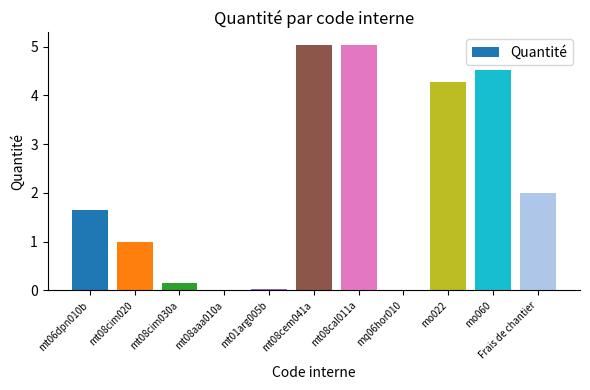

What is the change in value from mt08cal011a to mo060?

-0.5